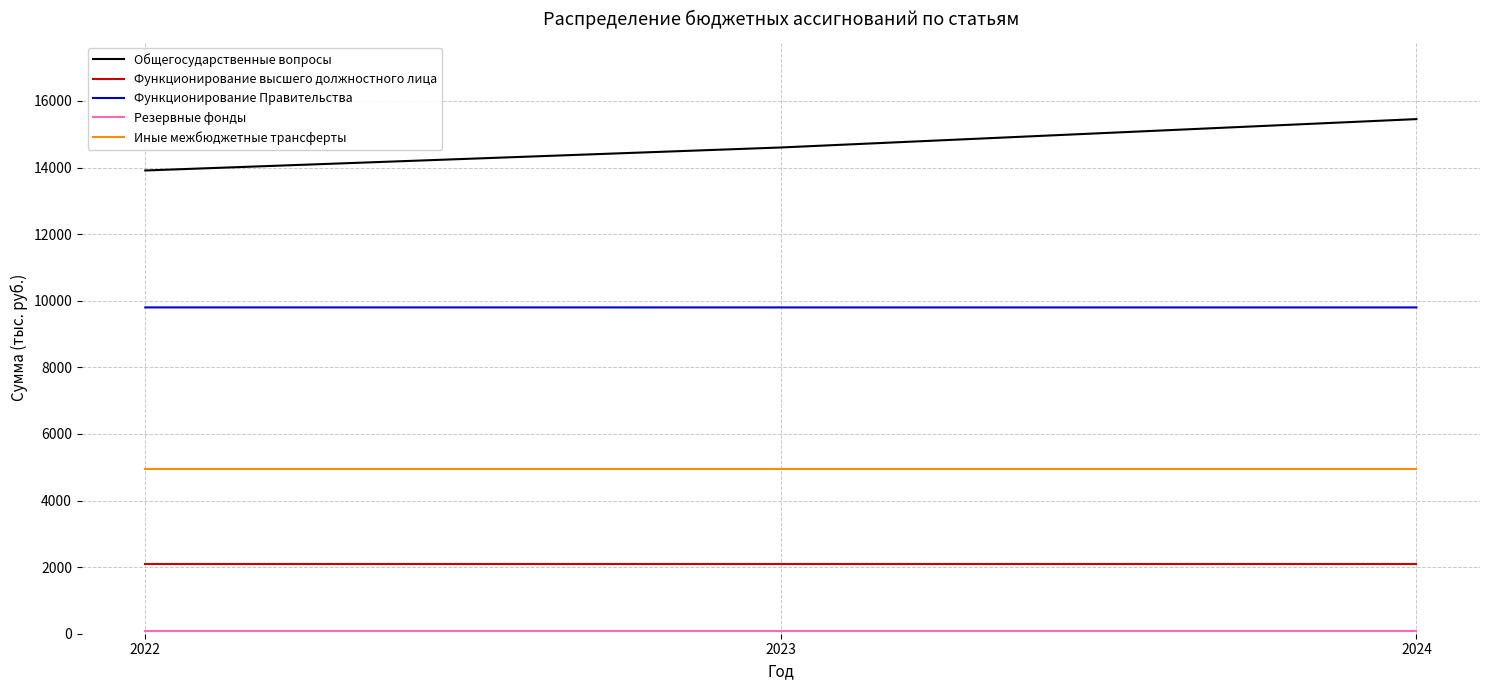

At how many categories does at least one series exceed 4853?

3